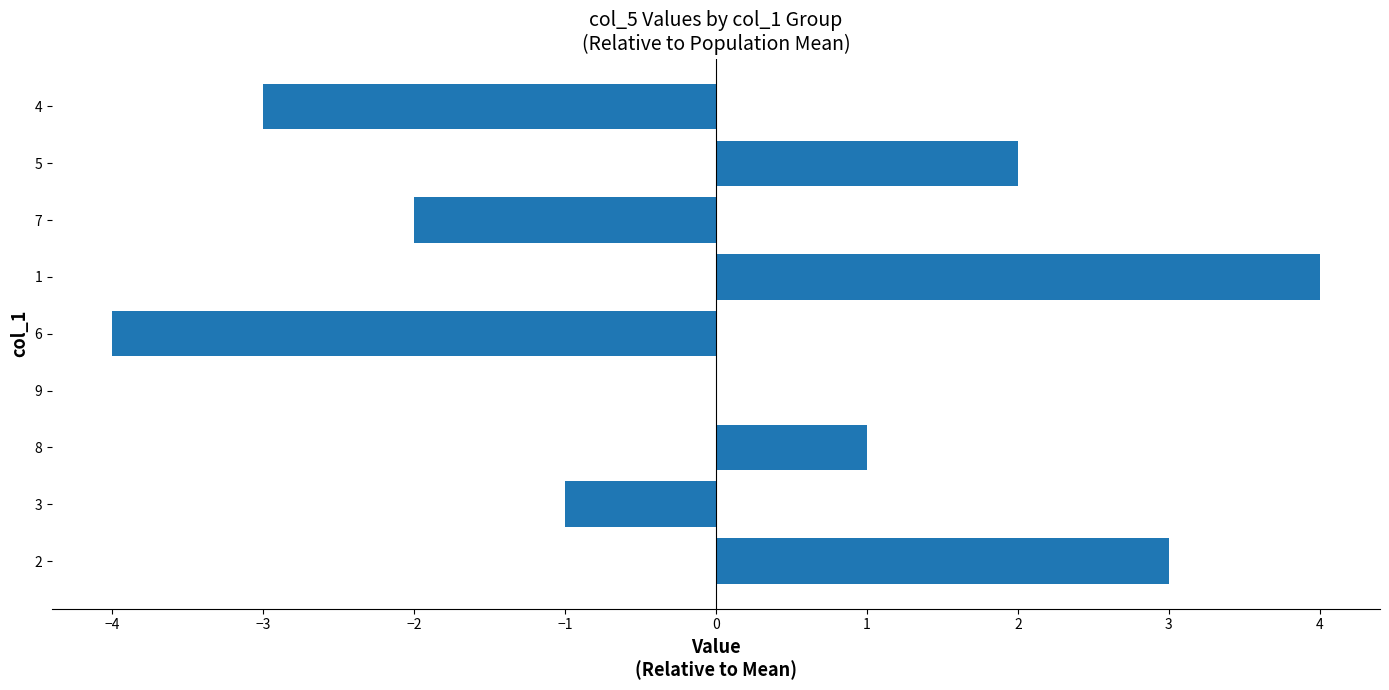

Reading bottom to top, extract all data points from this chart.

2=3	3=-1	8=1	9=0	6=-4	1=4	7=-2	5=2	4=-3